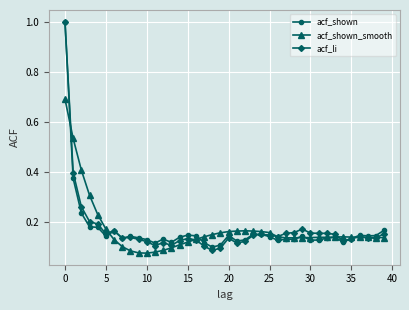

At how many categories does at least one series exceed 0?

40